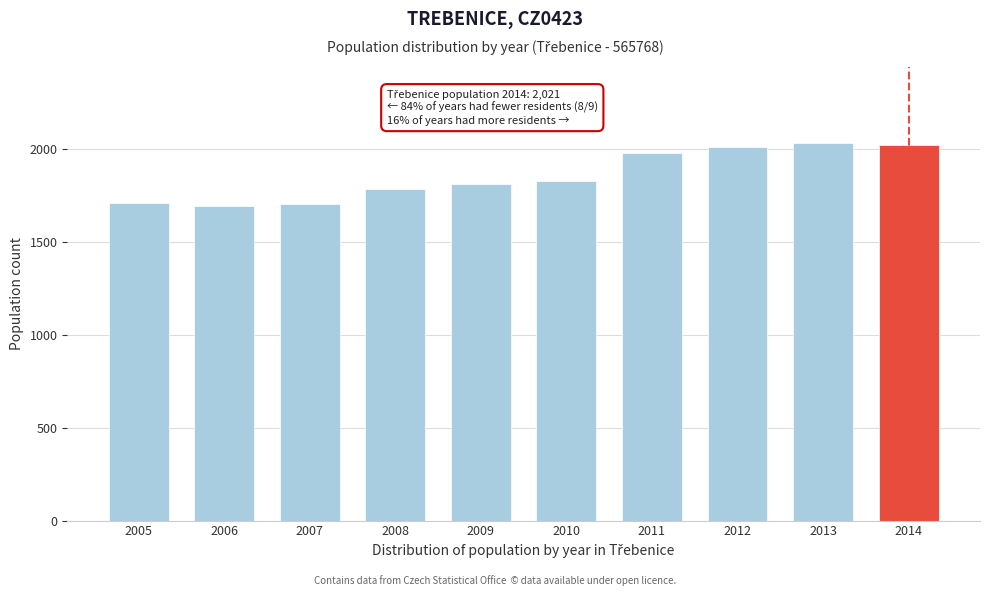

What is the ratio of the value at 2006 to the value at 2012?

0.8